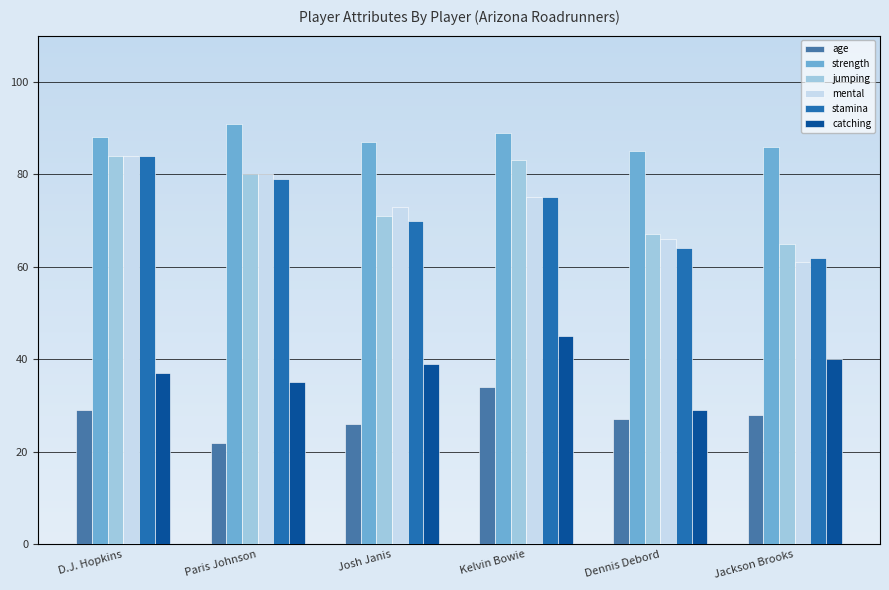

What is the highest value of the stamina series?

84